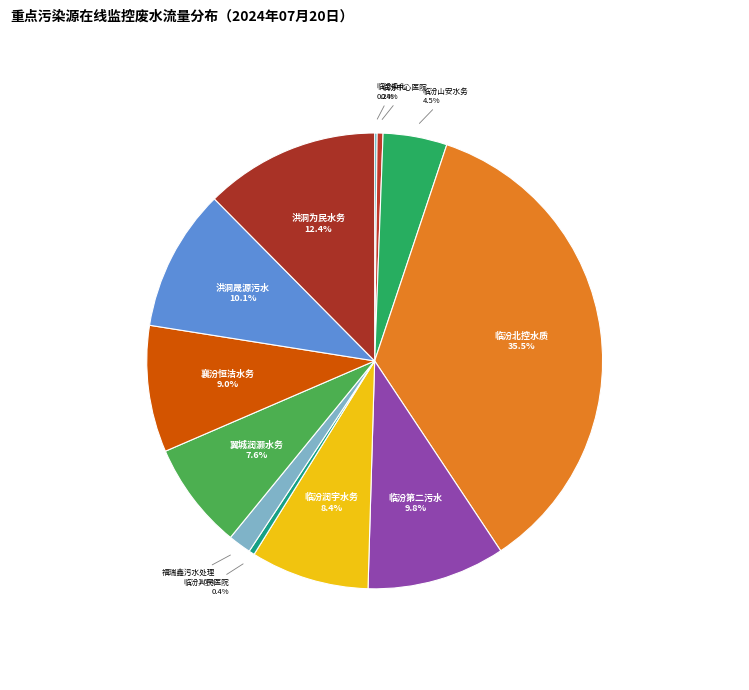

What is the smallest slice in the pie chart?

山西临汾染化（集团）有限责任公司